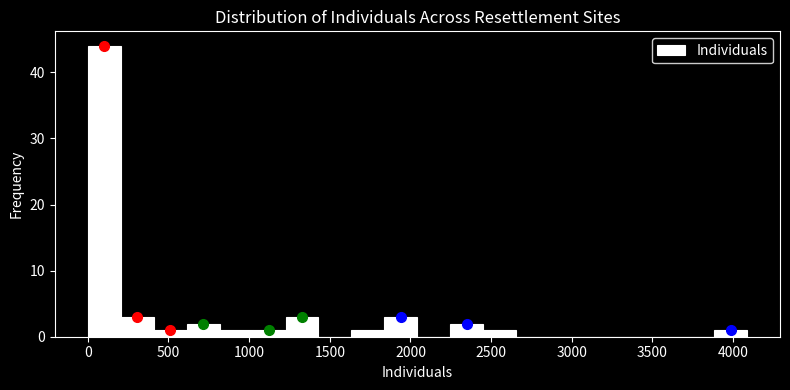

Reading left to right, transcribe this chart: for each bar, give the range it covers on the x-axis and its height. Neither the bar edges nor the heights are printed on the chart, so give them approximately, as read against the axes.

0 to 200: 44
200 to 400: 3
400 to 600: 1
600 to 800: 2
800 to 1000: 1
1000 to 1250: 1
1250 to 1450: 3
1450 to 1650: 0
1650 to 1850: 1
1850 to 2050: 3
2050 to 2250: 0
2250 to 2450: 2
2450 to 2650: 1
2650 to 2850: 0
2850 to 3050: 0
3050 to 3250: 0
3250 to 3450: 0
3450 to 3700: 0
3700 to 3900: 0
3900 to 4100: 1